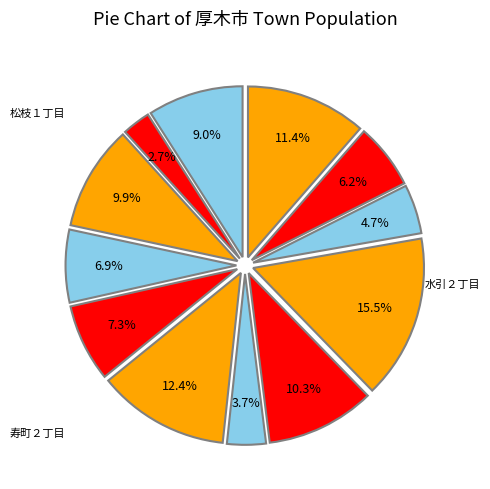

Count the number of slices in the pie.

12